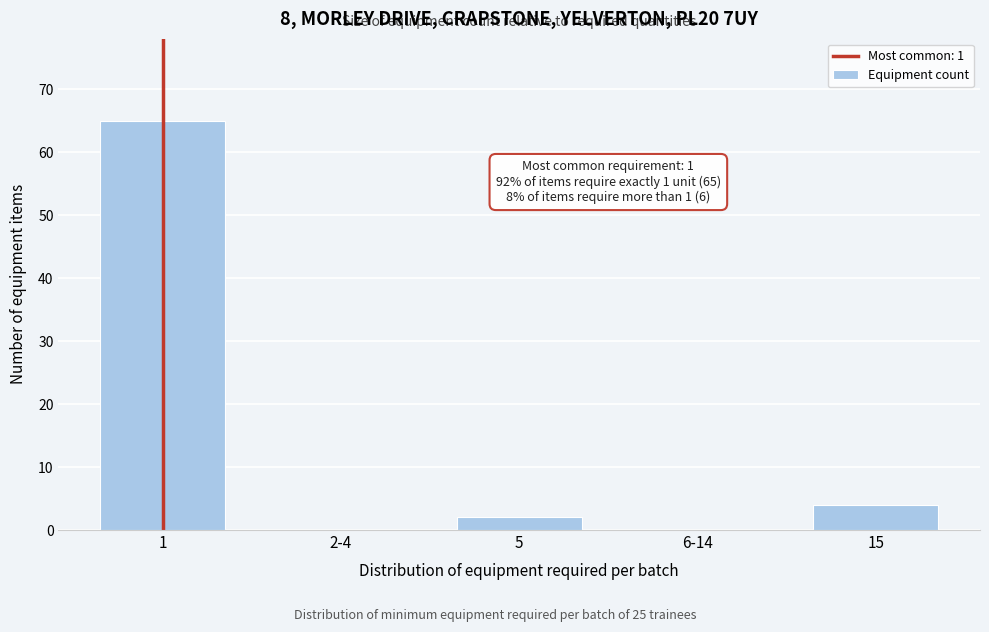

Reading left to right, list all the values displayed in this chart.

1=65	2-4=0	5=2	6-14=0	15=4